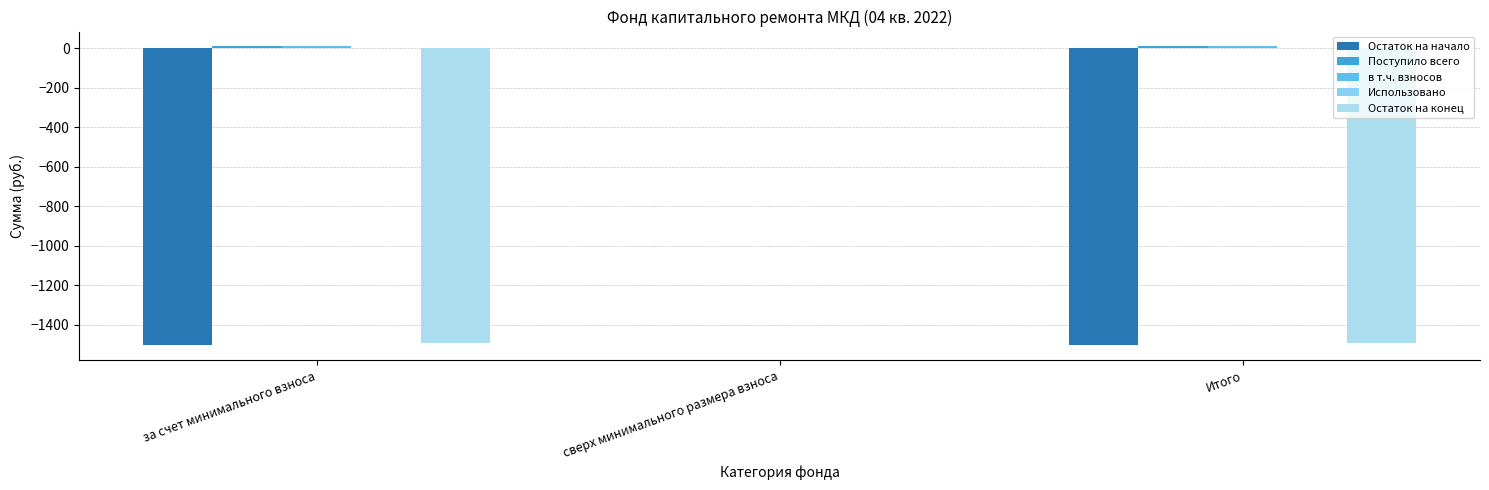

Rank the categories by Поступило всего value from highest to lowest.

за счет минимального взноса, Итого, сверх минимального размера взноса